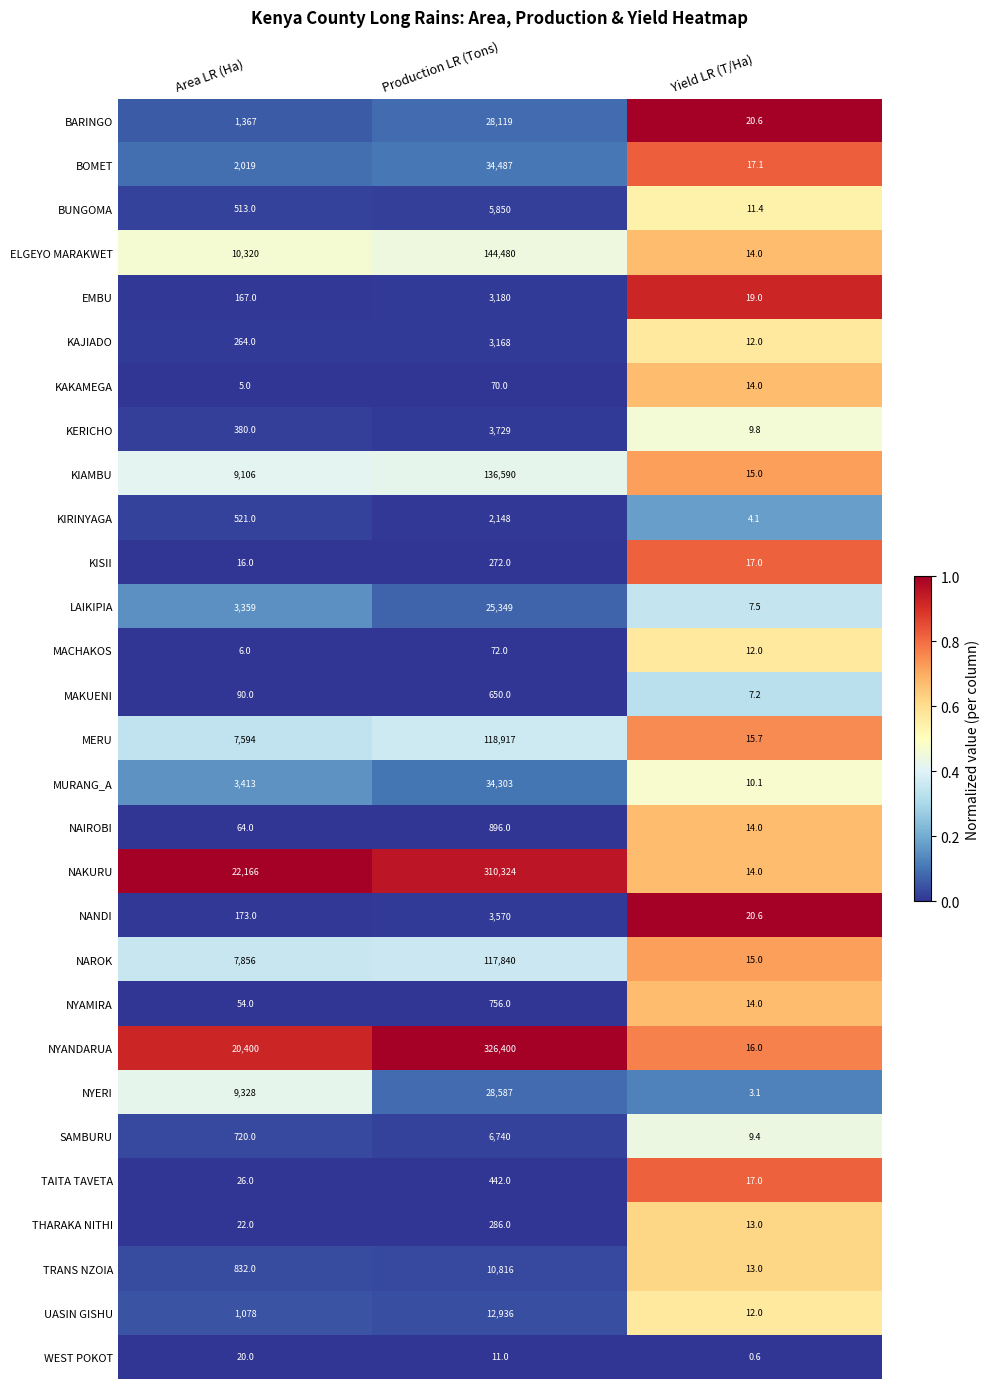

What is the maximum value shown in the chart?

326400.0